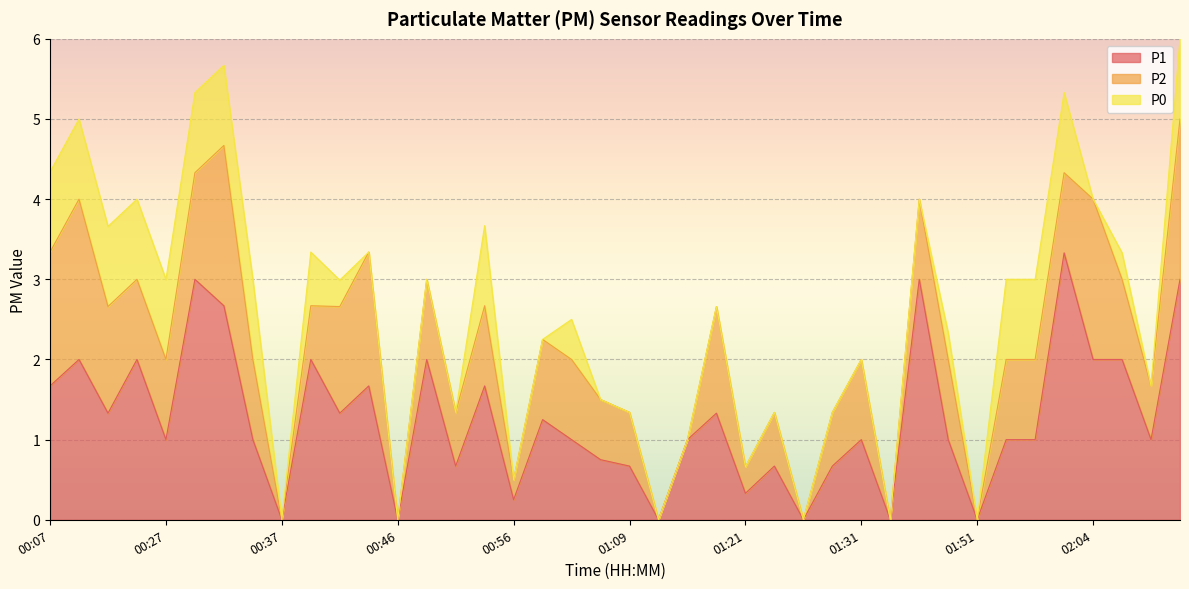

What is the total value across all series at 02:04?

4.0